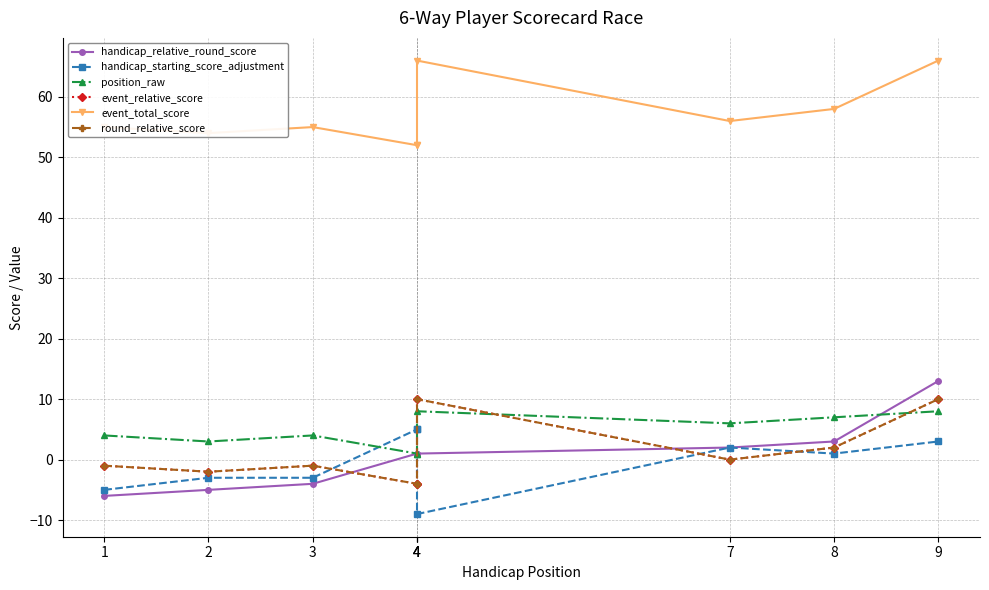

True or false: handicap_starting_score_adjustment and event_relative_score cross at least once.

True